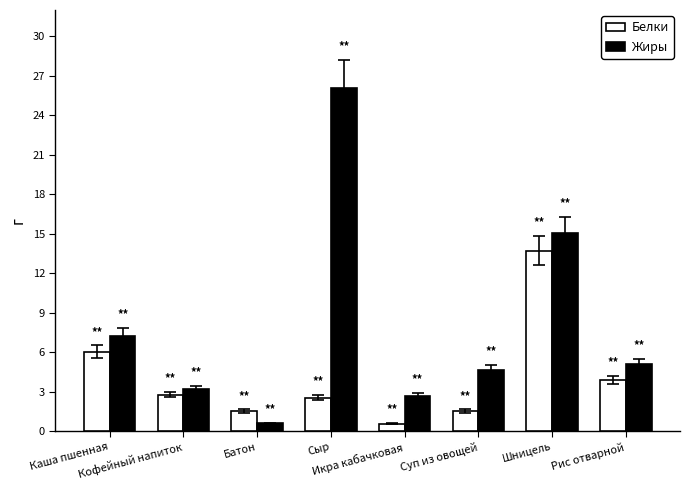

Reading left to right, what are all the values shown in this chart?

Белки: 6.0	2.8	1.5	2.6	0.6	1.5	13.7	3.9
Жиры: 7.3	3.2	0.6	26.1	2.7	4.7	15.1	5.1